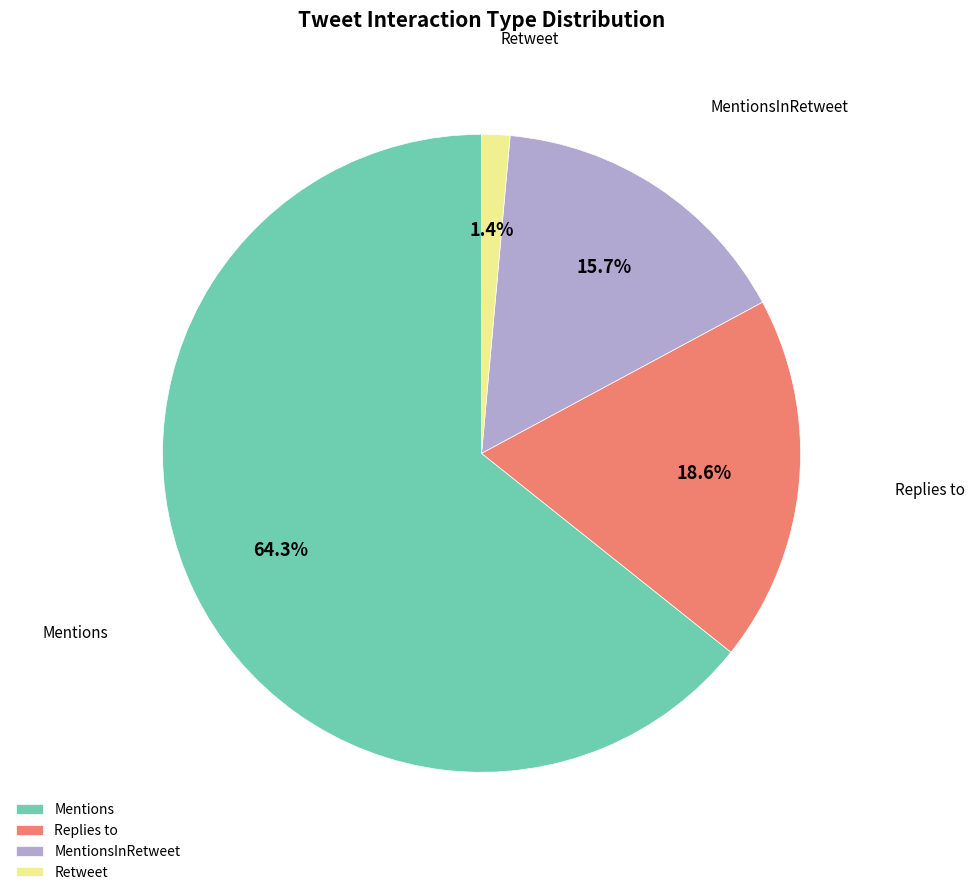

True or false: Retweet accounts for 1% of the total.

True